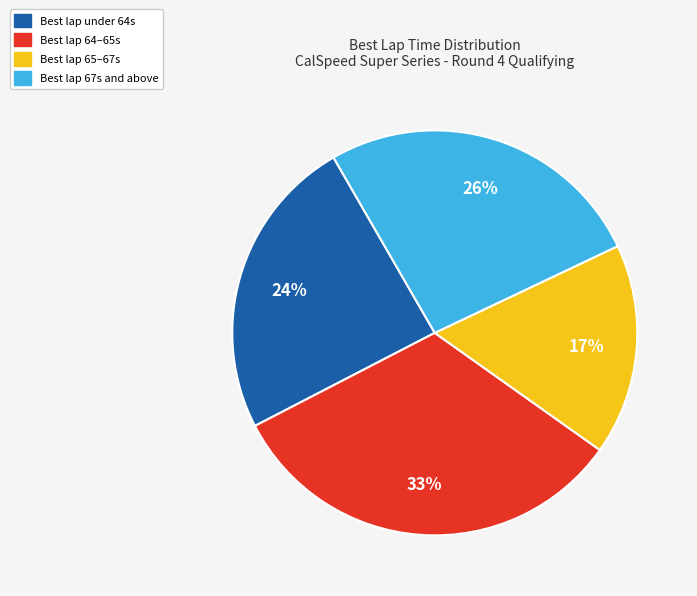

To the nearest percent, what is the average slice percentage?

25%